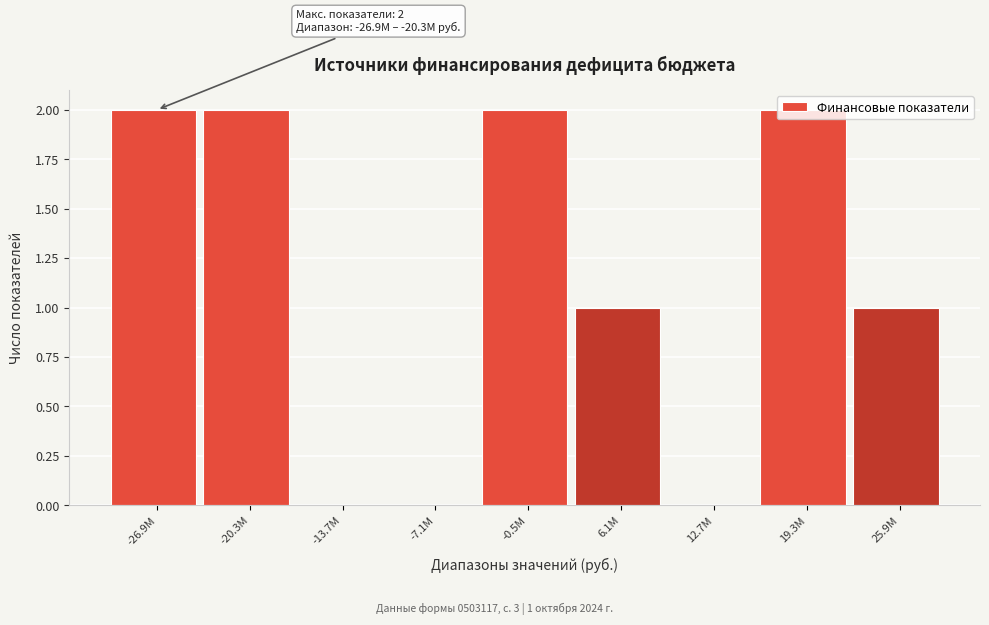

What is the ratio of the value at 6.1M to the value at -26.9M?

0.5